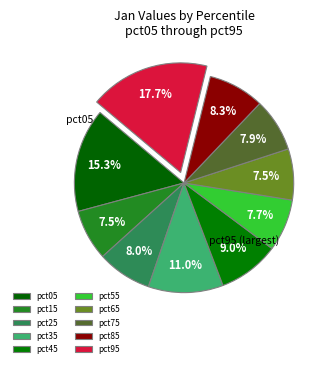

To the nearest percent, what is the difference between the largest and smallest slice percentages?

10%